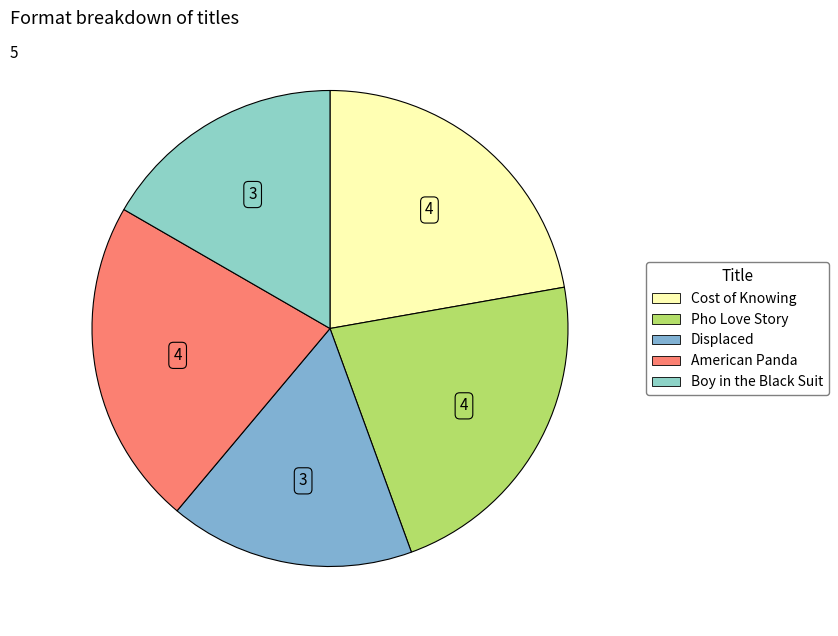

How many slices are in this pie chart?

5